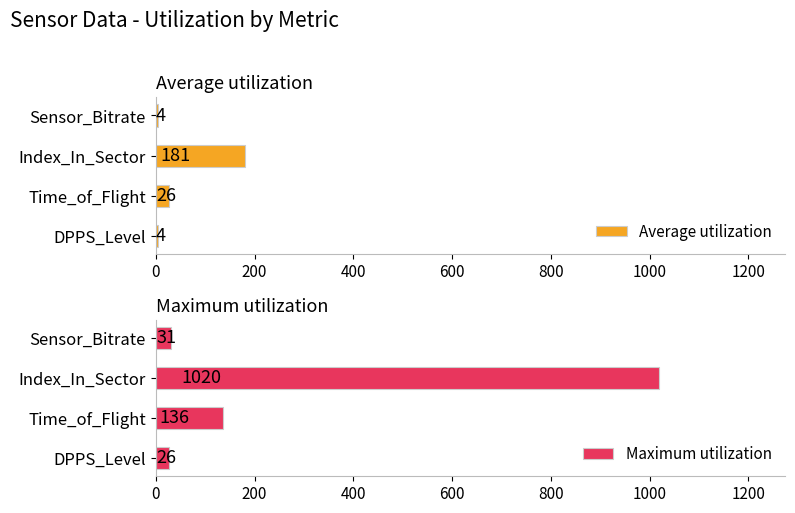

How many values in the Average utilization series exceed 26?

1